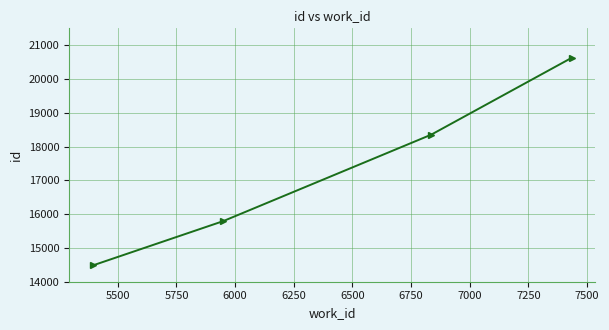

What is the value of the 1st point from the left?

14484